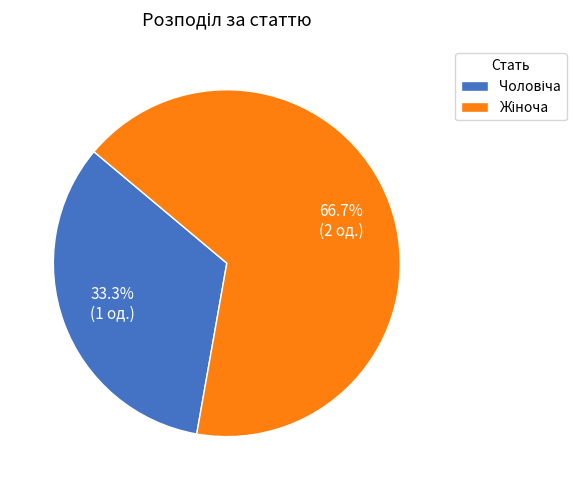

How many slices are in this pie chart?

2